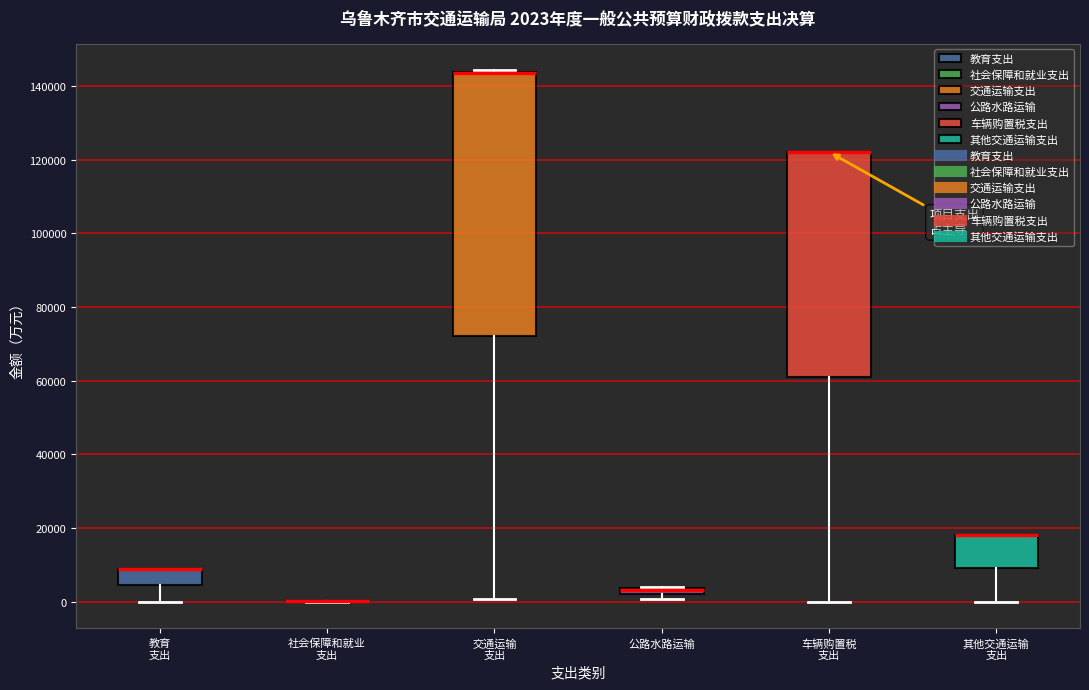

Which box is the tallest, from its lower edge to its upper edge?

交通运输 支出